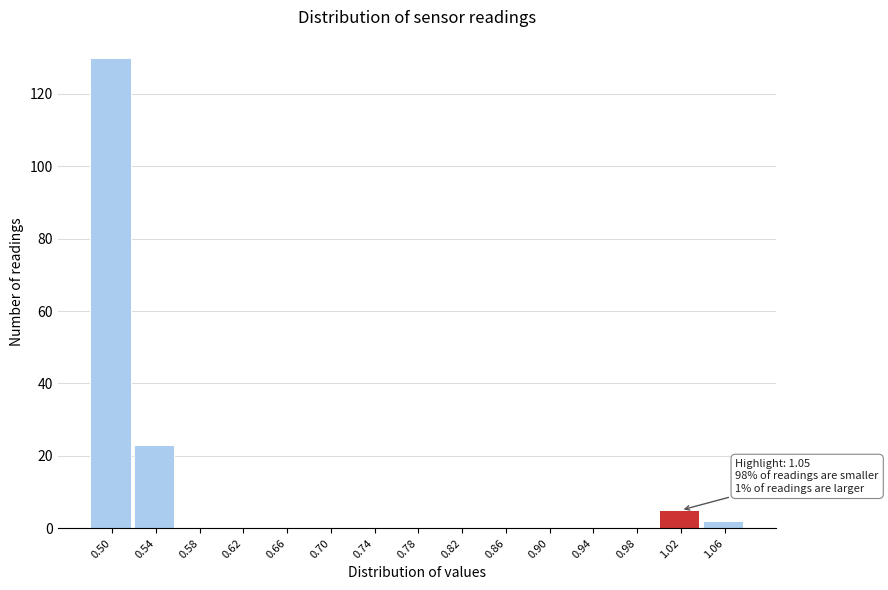

Reading left to right, list all the values displayed in this chart.

0.50=130	0.54=23	0.58=0	0.62=0	0.66=0	0.70=0	0.74=0	0.78=0	0.82=0	0.86=0	0.90=0	0.94=0	0.98=0	1.02=5	1.06=2